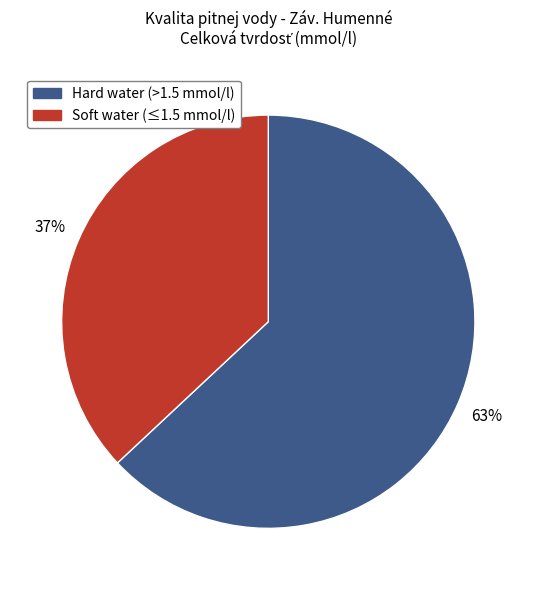

Does any single category account for the majority?

Yes